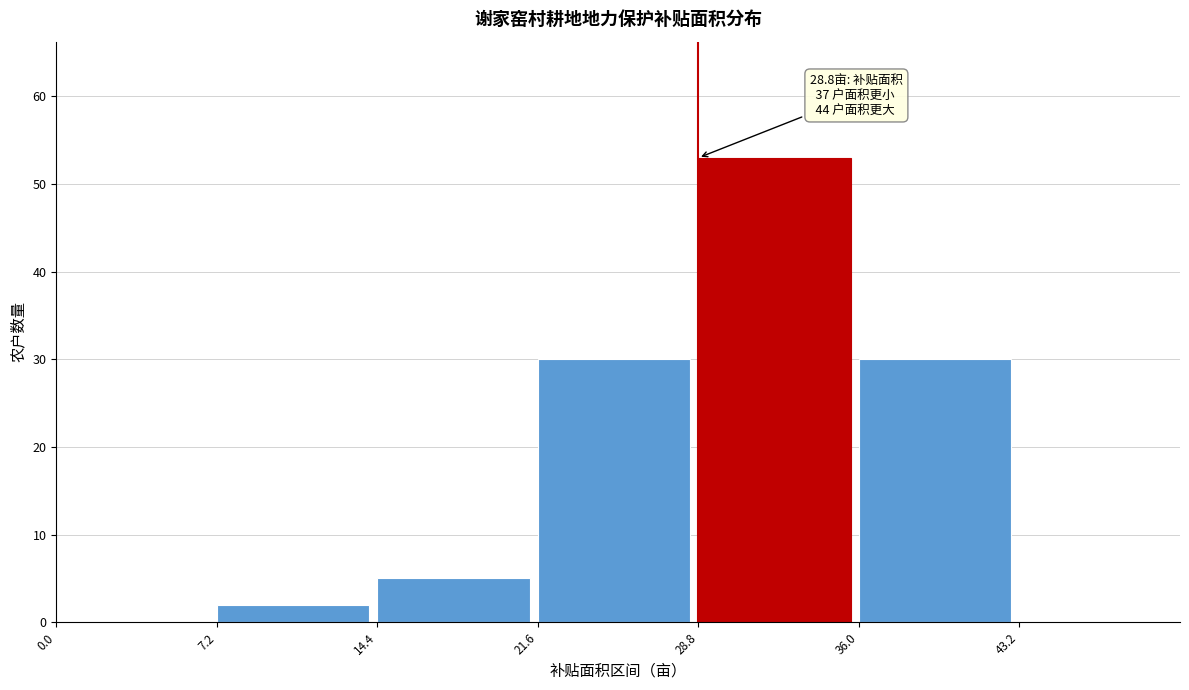

Which range on the x-axis has the tallest bar?

28.8 to 36.0